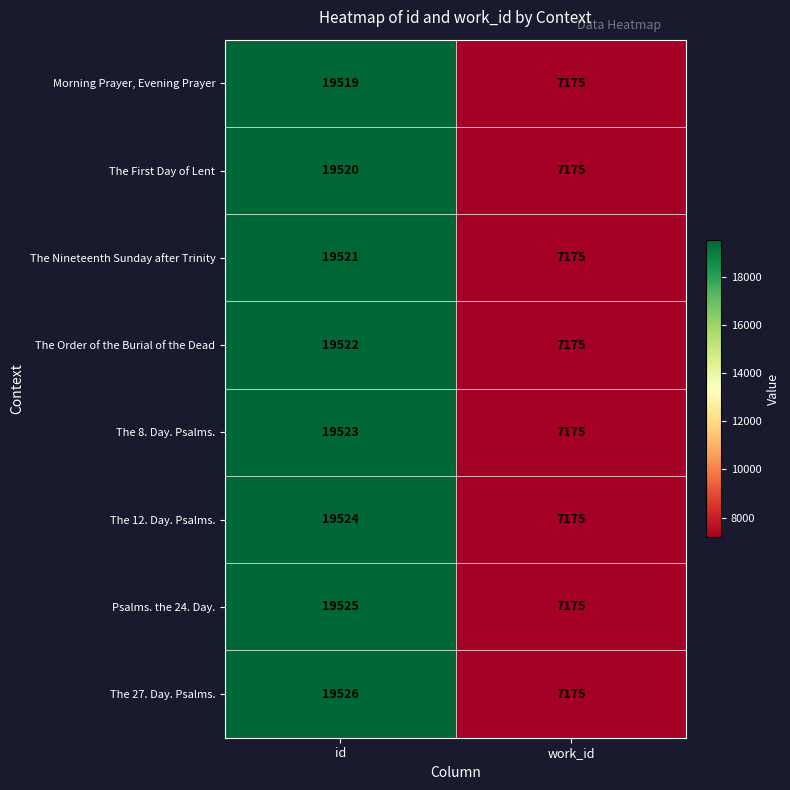

Which series has the widest spread of values?

The 27. Day. Psalms.